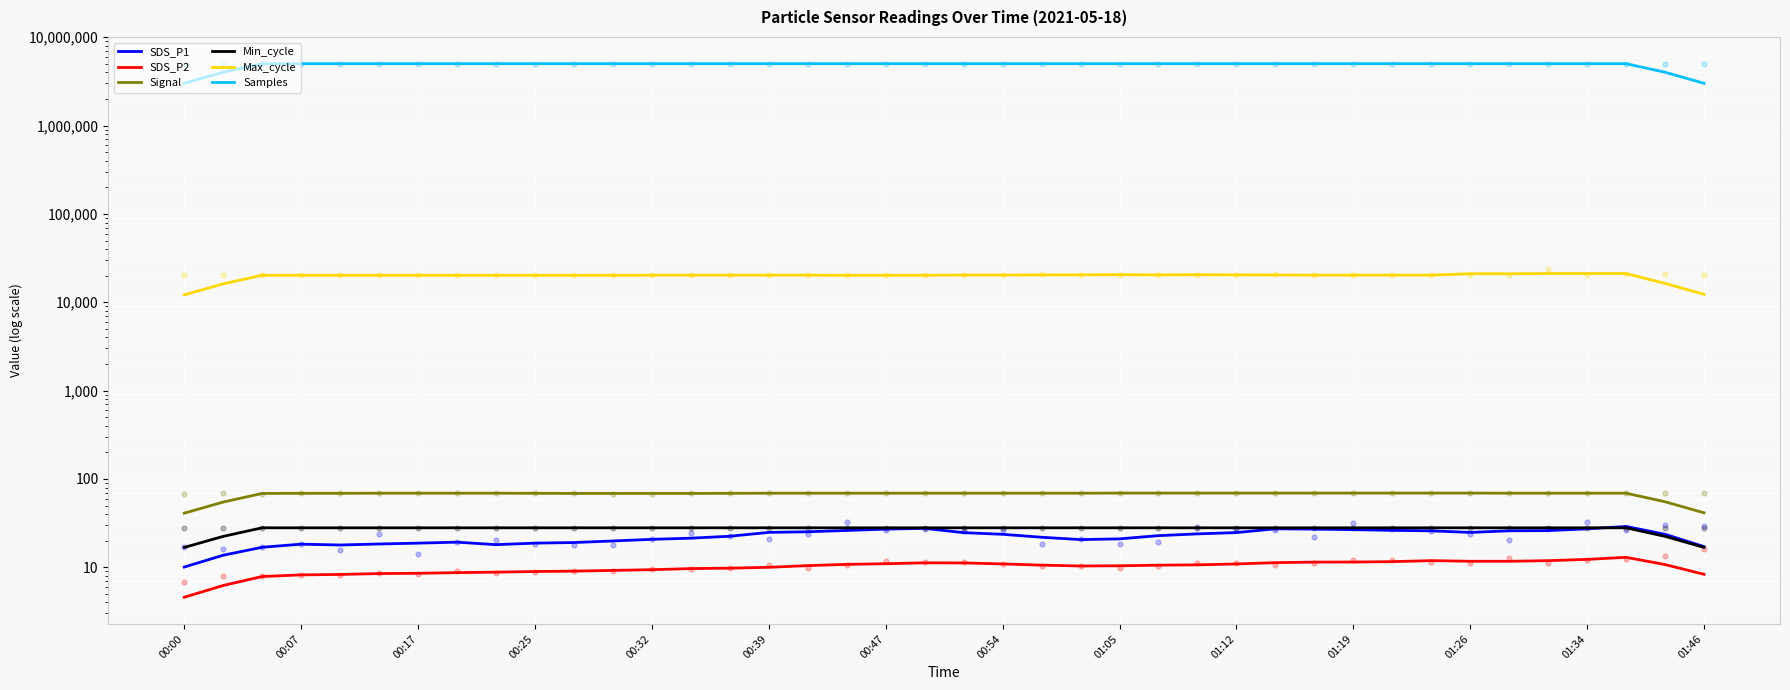

What is the total value across all series at 01:05?

5045749.3